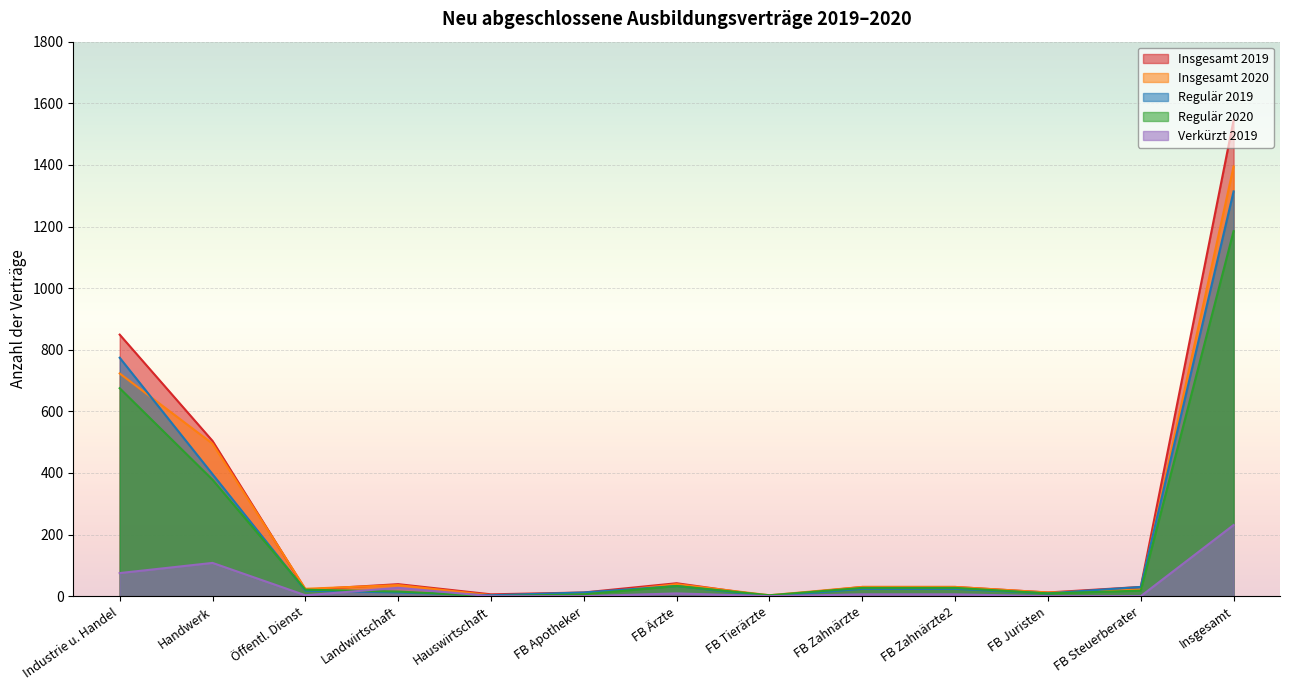

Where does the Regulär 2020 series first go above 21?

Industrie u. Handel